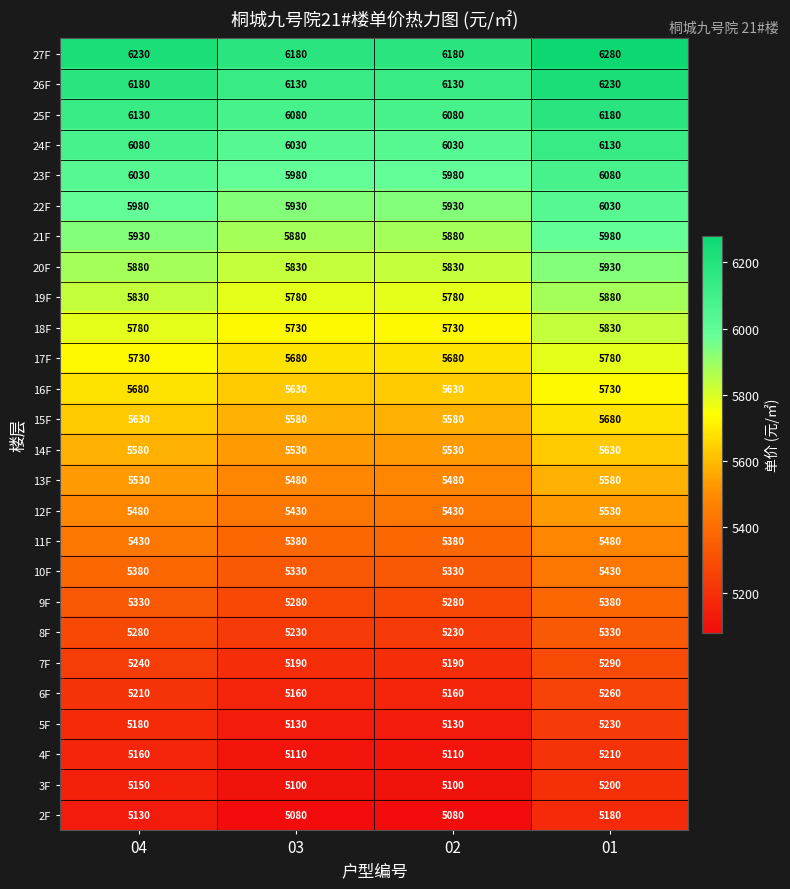

Rank the series at 04 from highest to lowest value.

27F, 26F, 25F, 24F, 23F, 22F, 21F, 20F, 19F, 18F, 17F, 16F, 15F, 14F, 13F, 12F, 11F, 10F, 9F, 8F, 7F, 6F, 5F, 4F, 3F, 2F